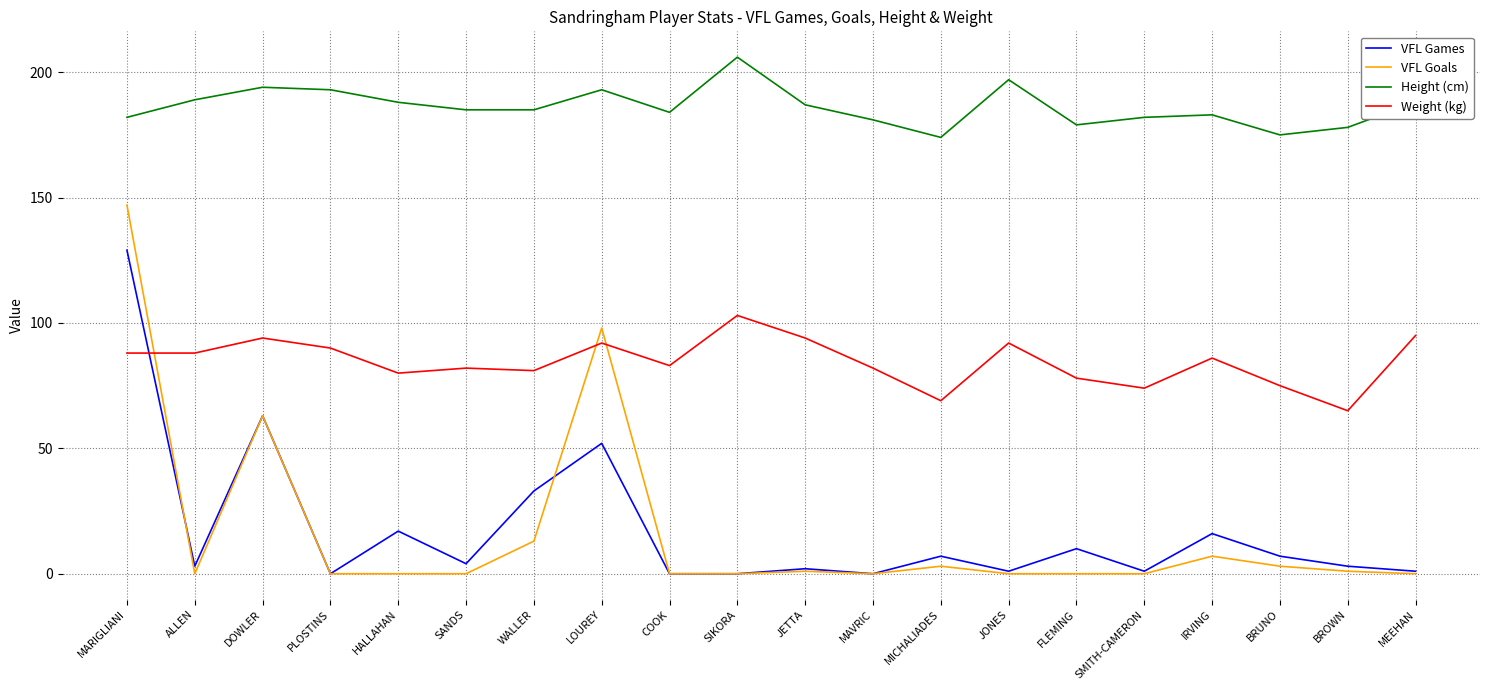

Between DOWLER and IRVING, which series saw the biggest shift?

VFL Goals